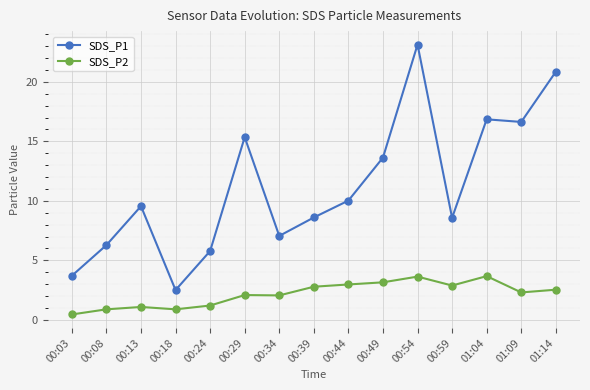

At how many categories does at least one series exceed 5?

13